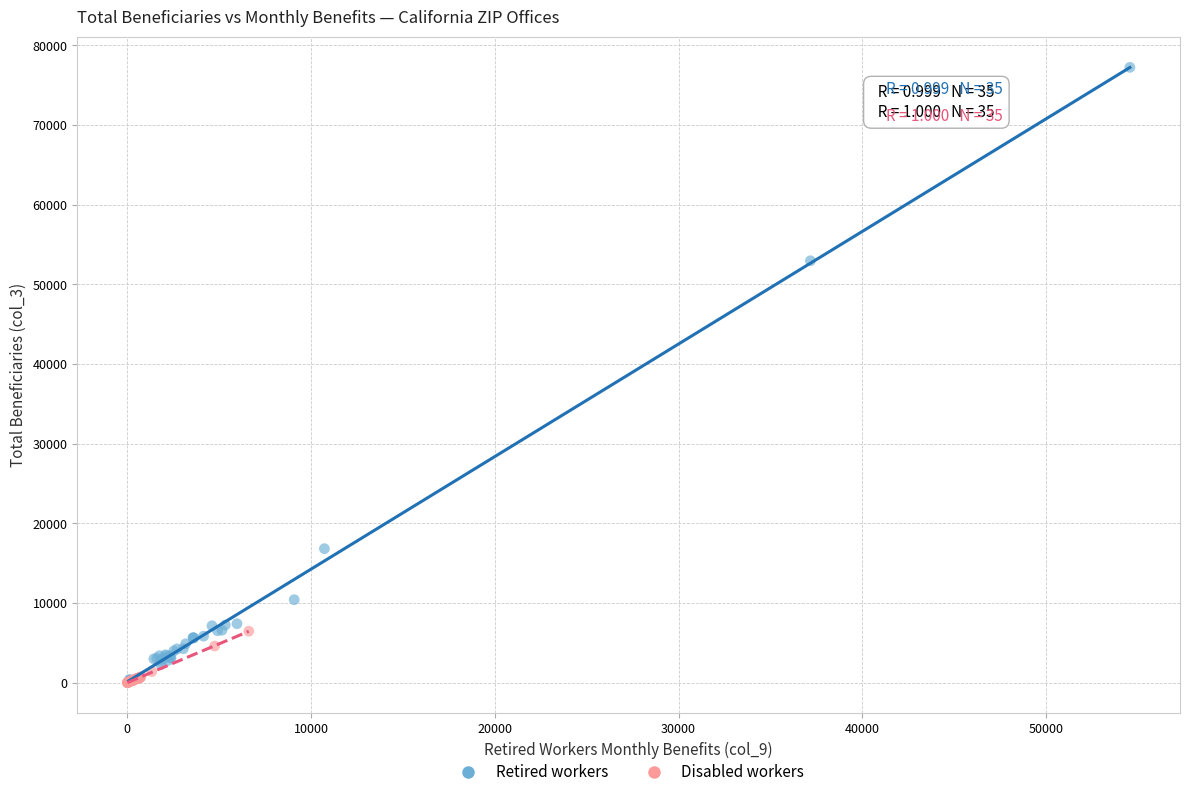

Which series has the widest spread of Y values?

Retired workers